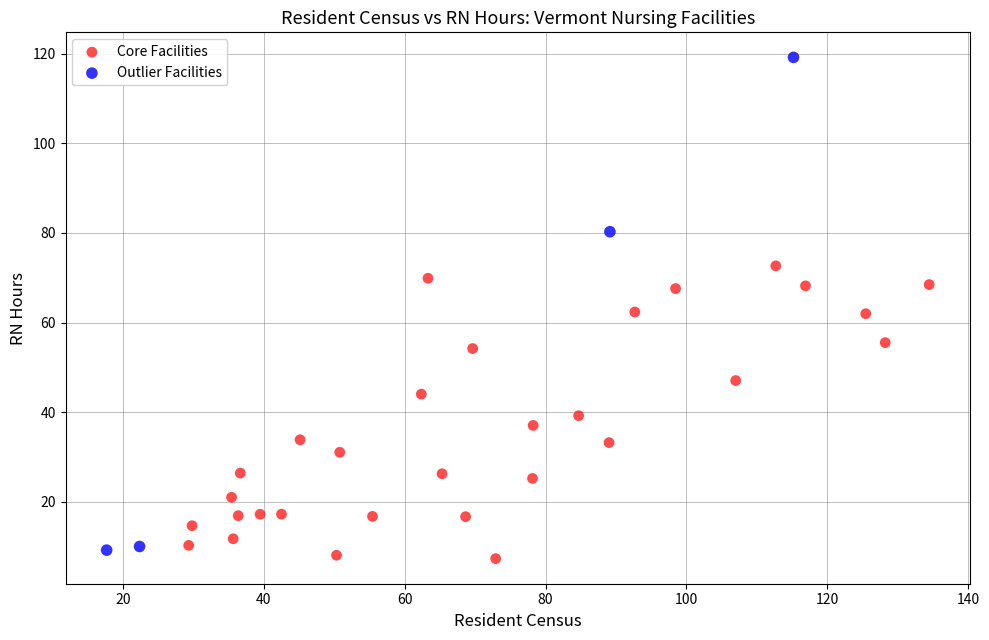

Which series contains the highest Y value?

Outlier Facilities